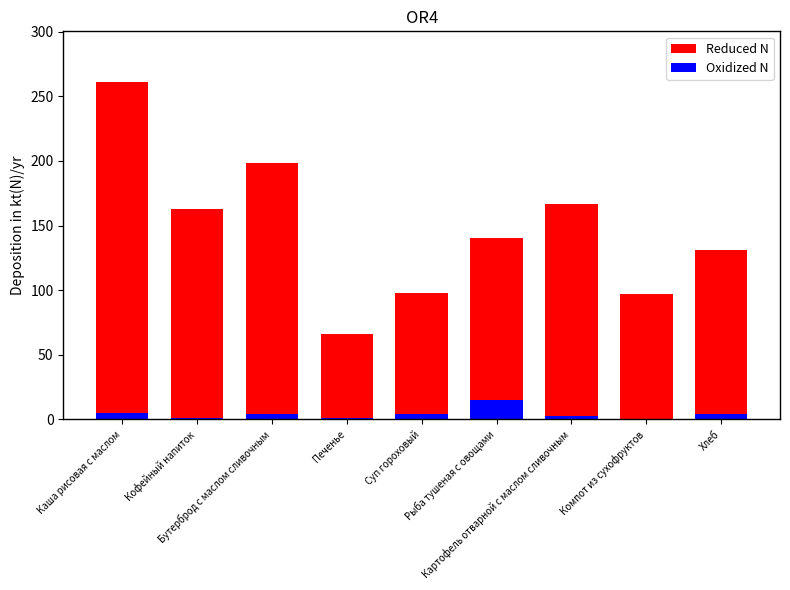

Which label corresponds to the smallest value in the chart?

Компот из сухофруктов